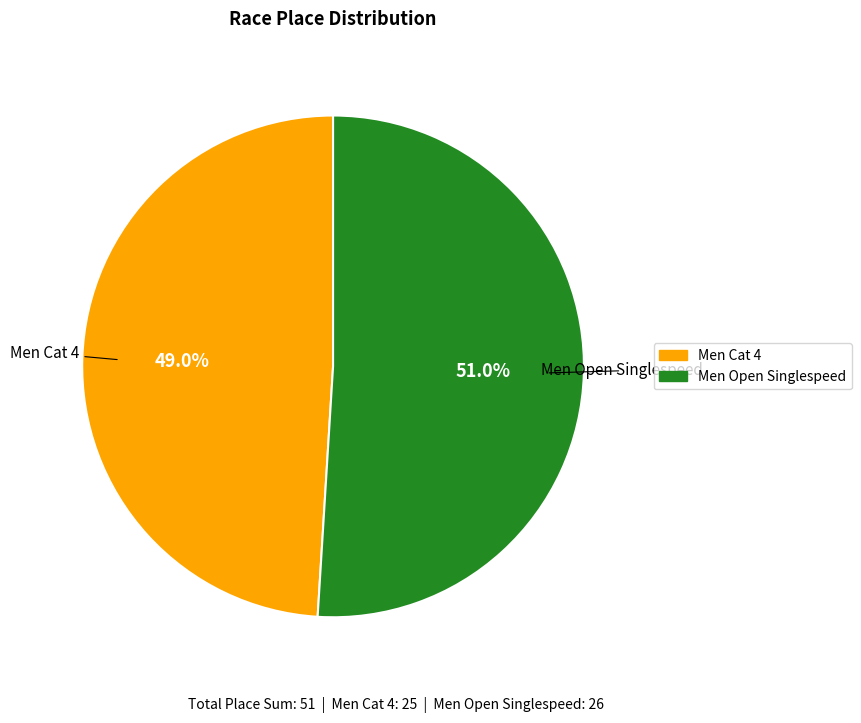

Is it true that Men Open Singlespeed is 38% of the pie?

False